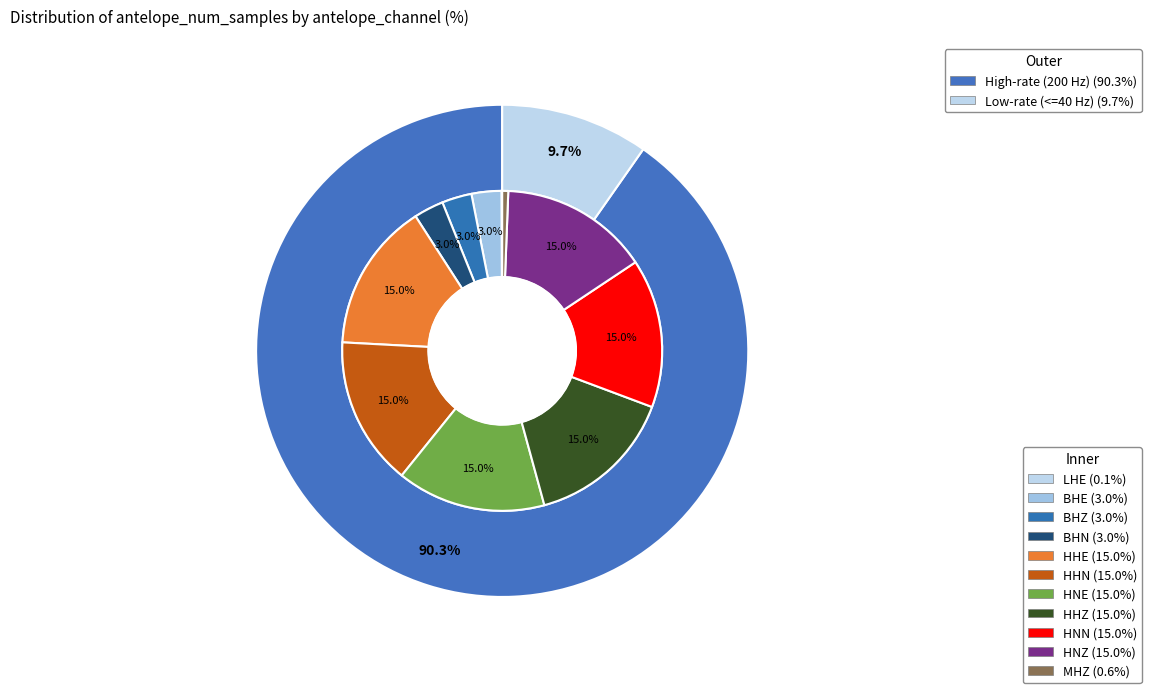

What portion of the pie excludes HNN?

85.0%